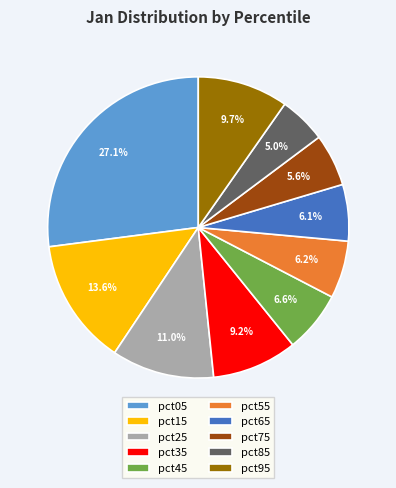

Does pct55 account for over 50% of the chart?

No